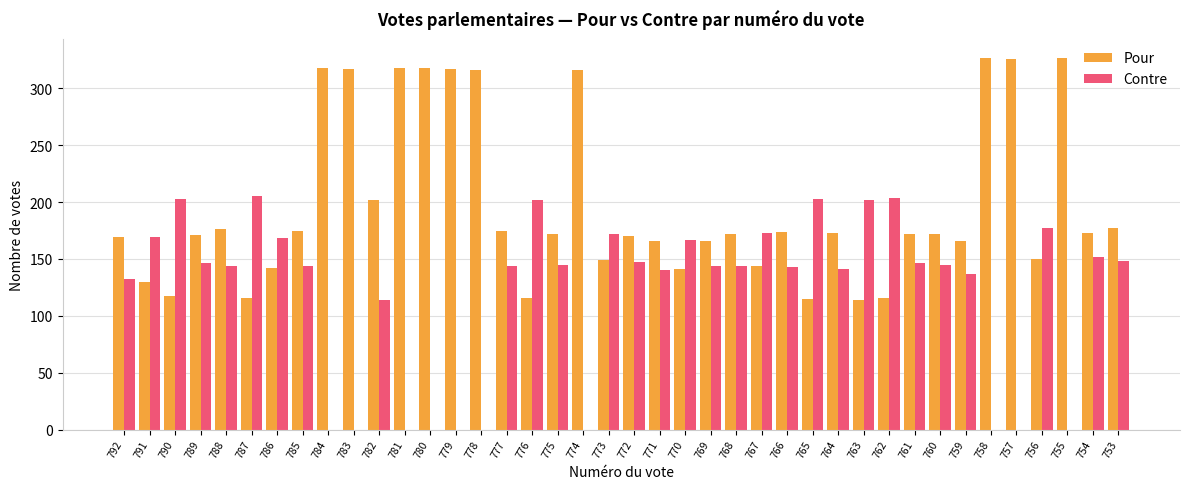

Are the bars grouped side by side (vs. stacked)?

Yes